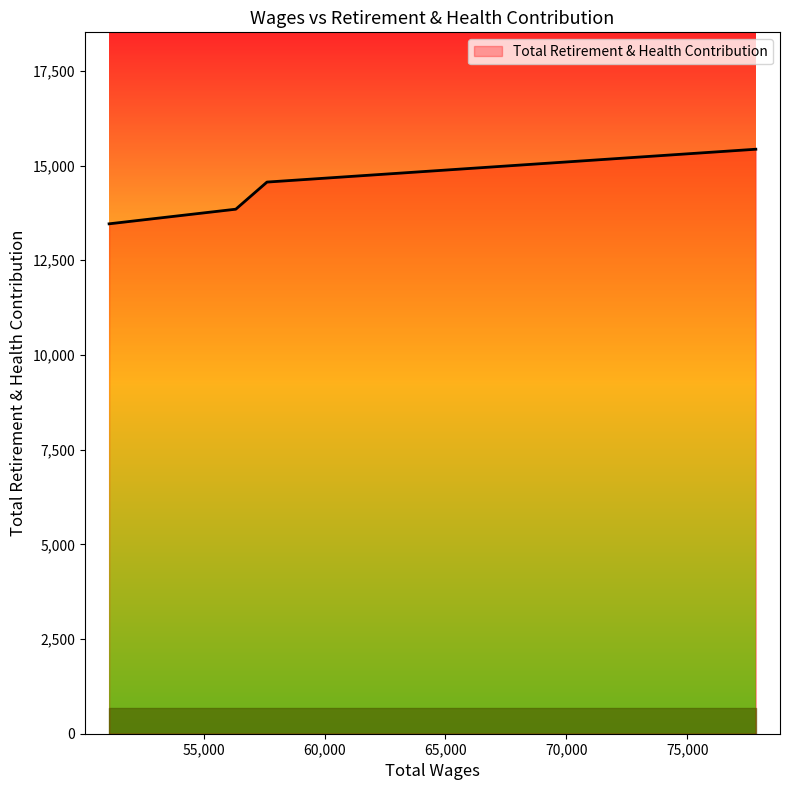

What is the minimum value shown in the chart?

13461